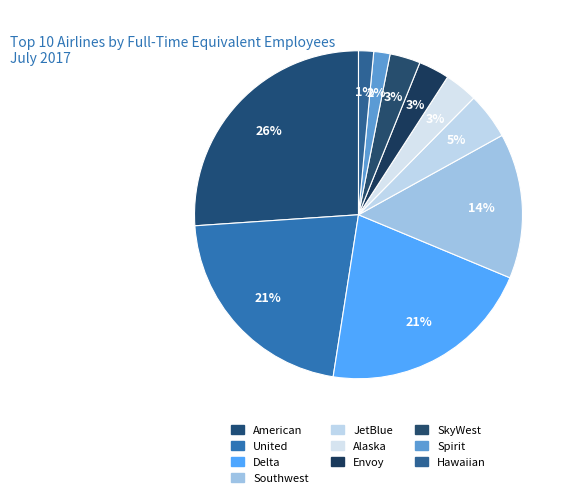

How many segments does this pie chart have?

10